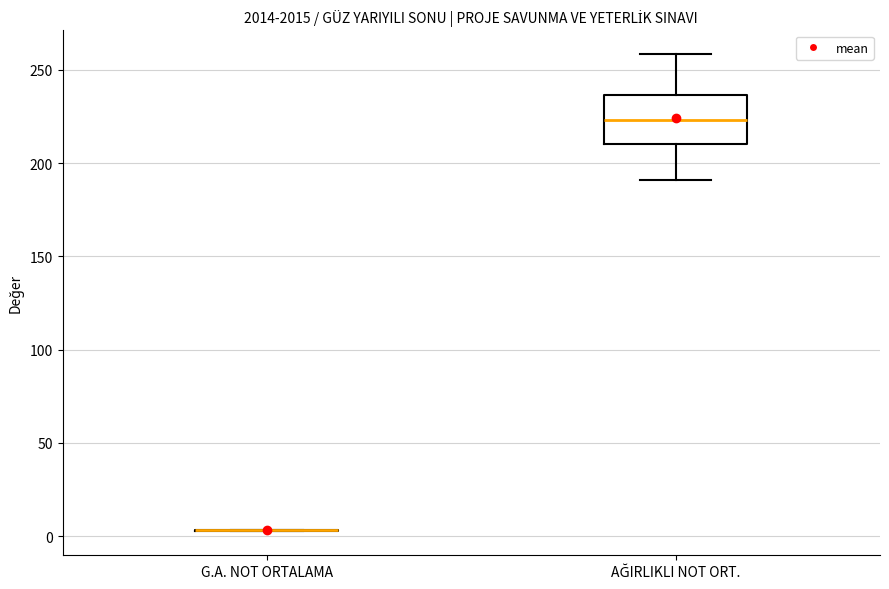

Where does the median line of the box for AĞIRLIKLI NOT ORT. sit on the y-axis? The values are not printed on the chart, so give them approximately, as read against the axis.

225